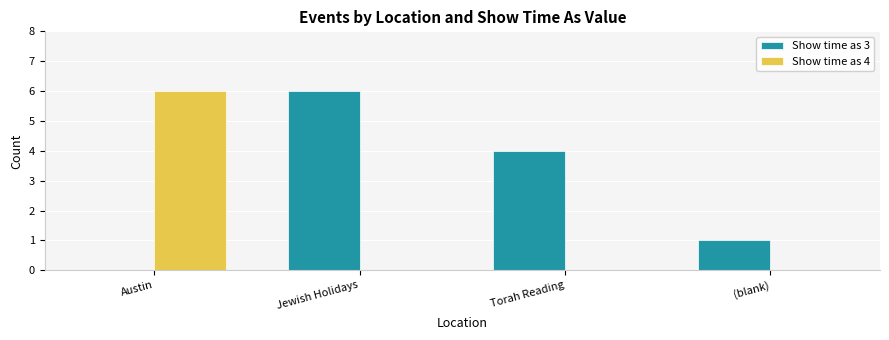

Is the value of Show time as 3 at (blank) greater than the value of Show time as 4 at (blank)?

Yes